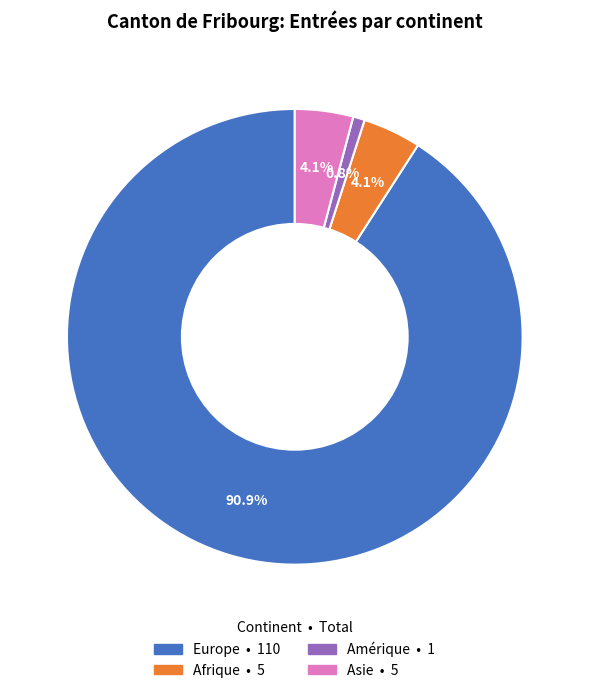

How many segments does this pie chart have?

4